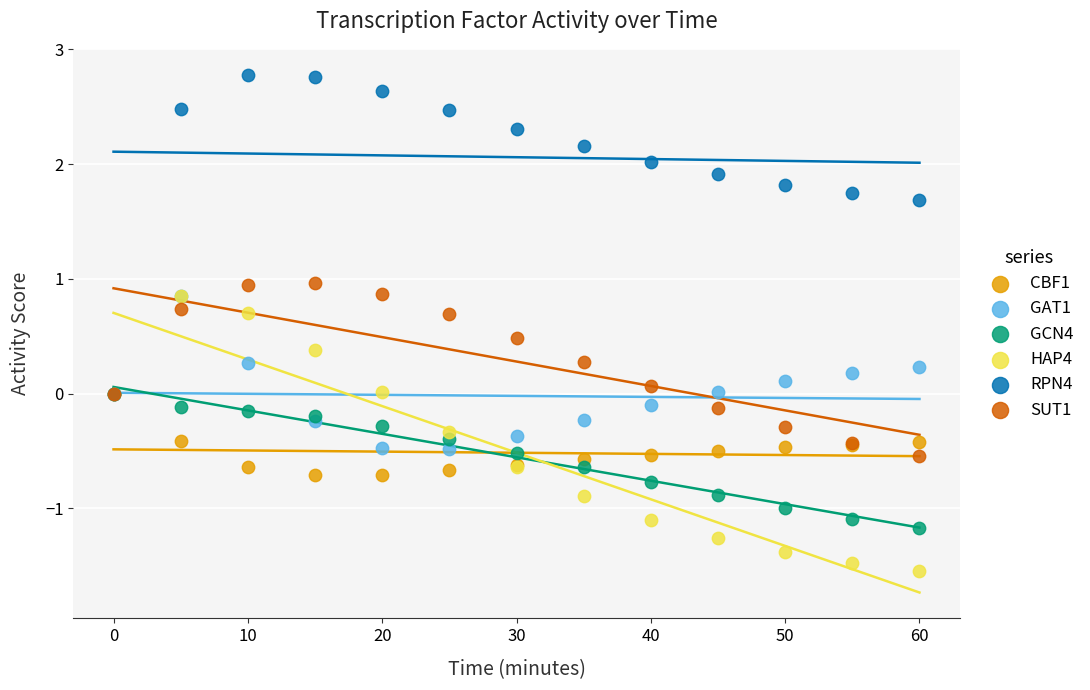

Which series has the largest Y range (max minus min)?

RPN4